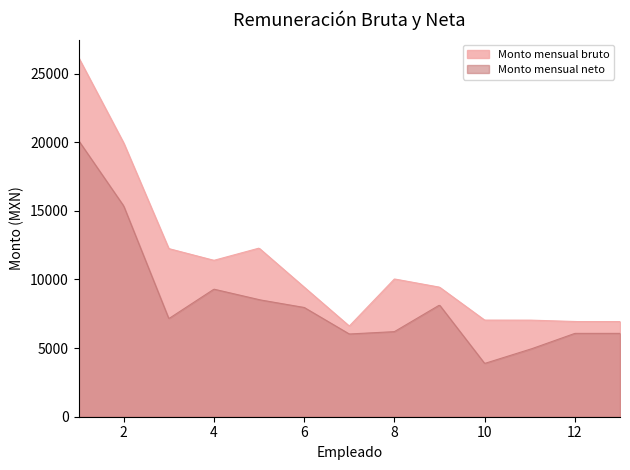

What is the difference between the maximum and minimum values in the Monto mensual neto series?

16225.1